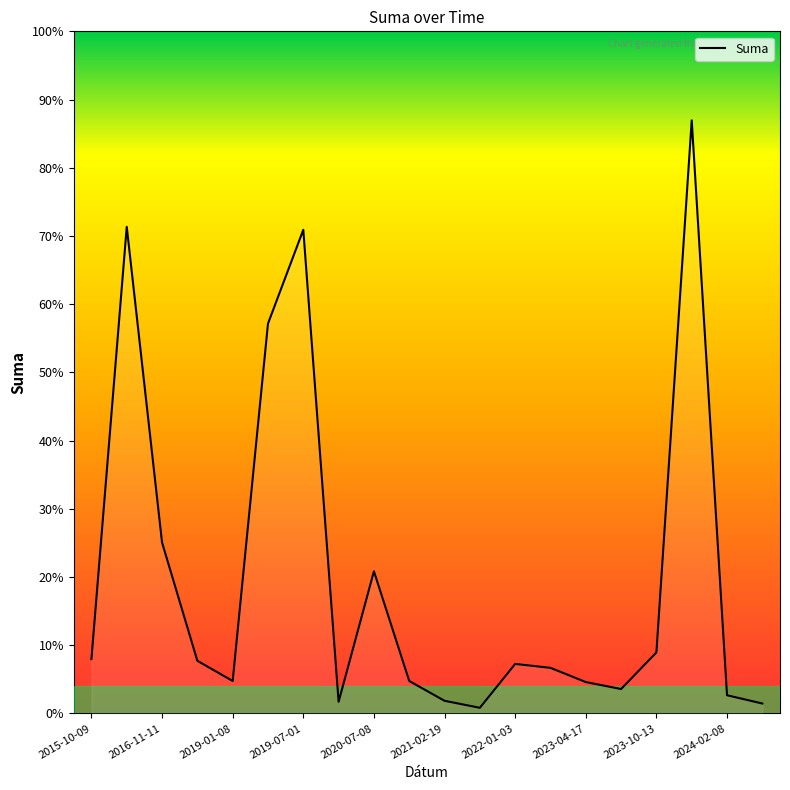

Does the chart have visible grid lines?

No